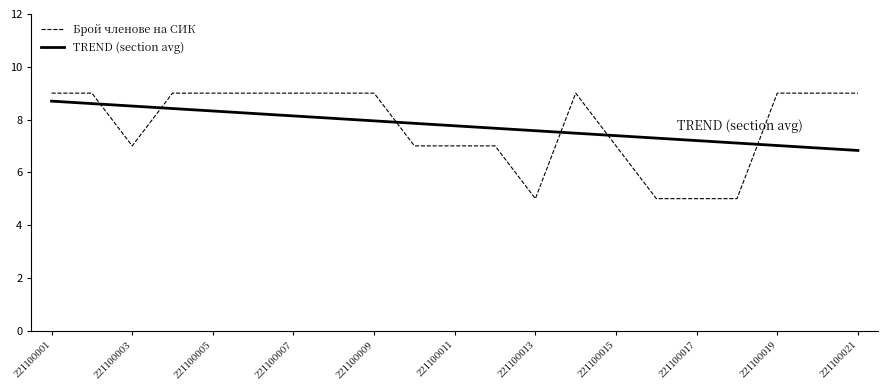

Which series has the widest spread of values?

Брой членове на СИК